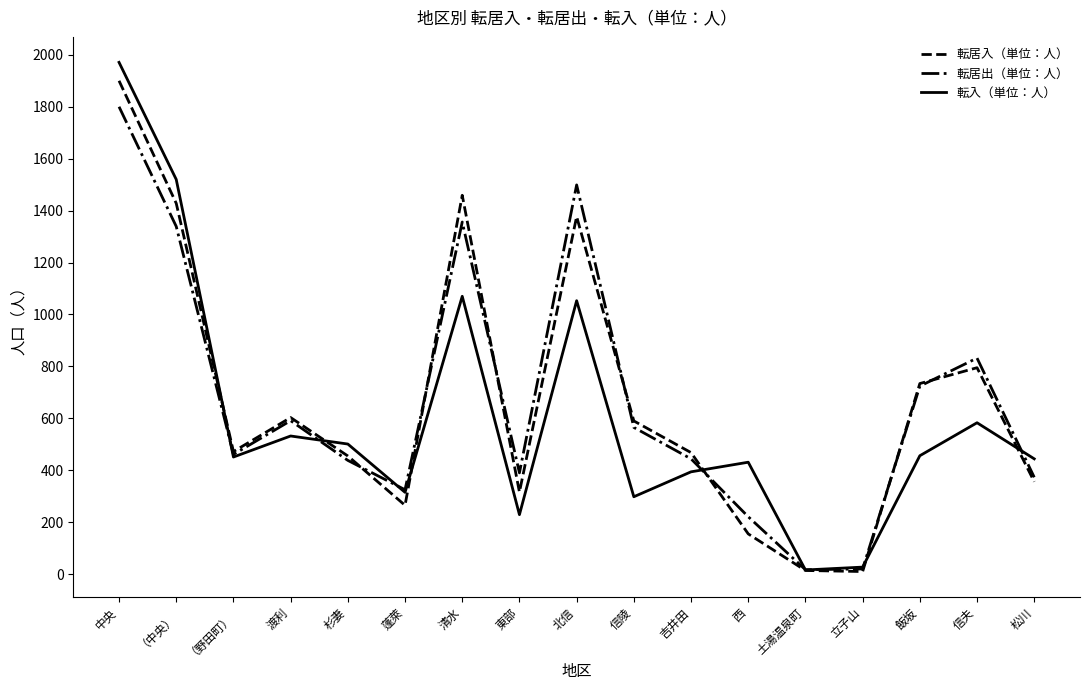

List the series in order of their peak value, lowest first.

転居出（単位：人）, 転居入（単位：人）, 転入（単位：人）